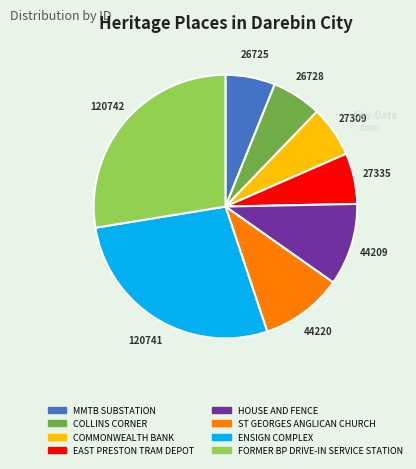

Does EAST PRESTON TRAM DEPOT represent more than half of the total?

No